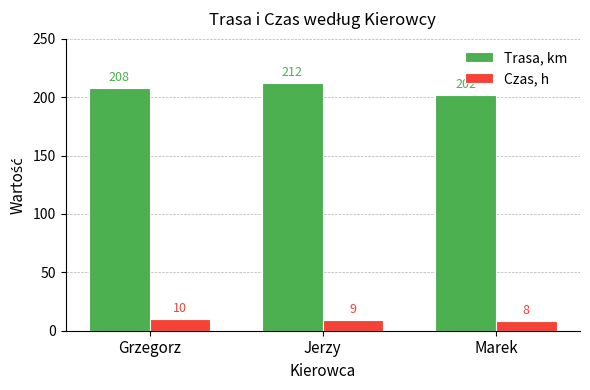

Reading right to left, what are all the values shown in this chart?

Trasa, km: Marek=202	Jerzy=212	Grzegorz=208
Czas, h: Marek=8	Jerzy=9	Grzegorz=10